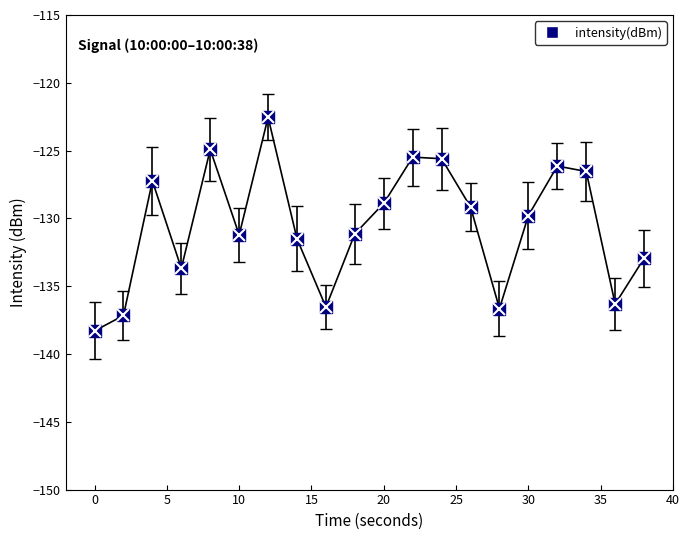

What is the minimum value shown in the chart?

-138.3